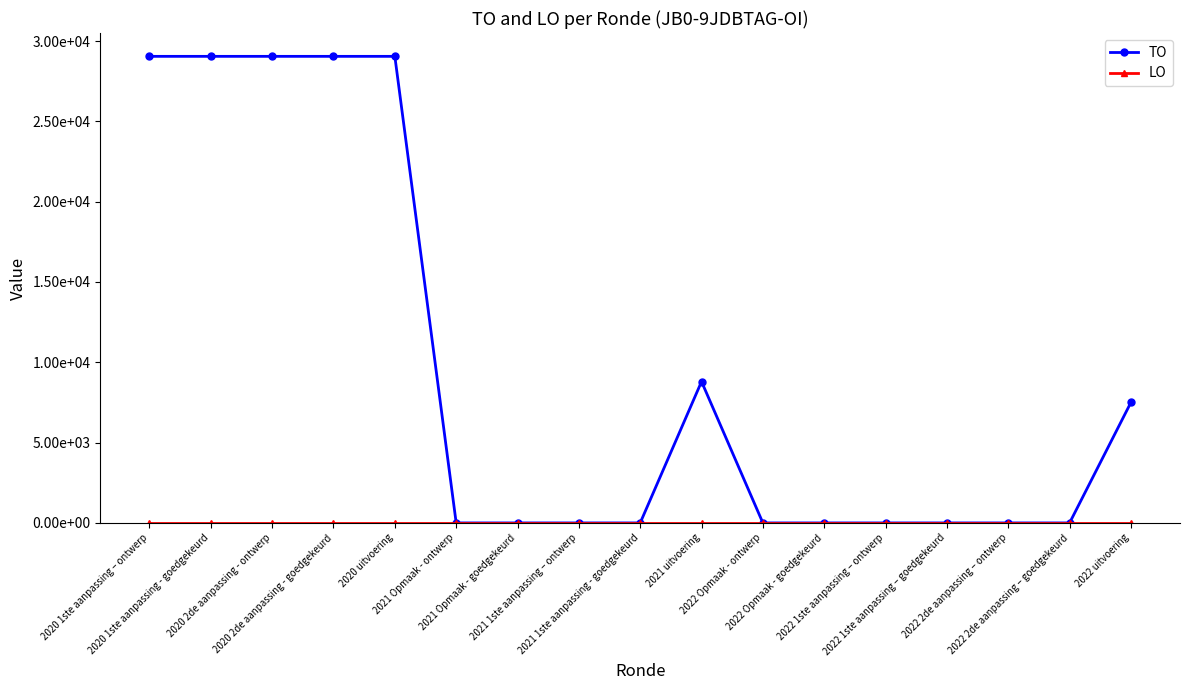

Does the chart have visible grid lines?

No